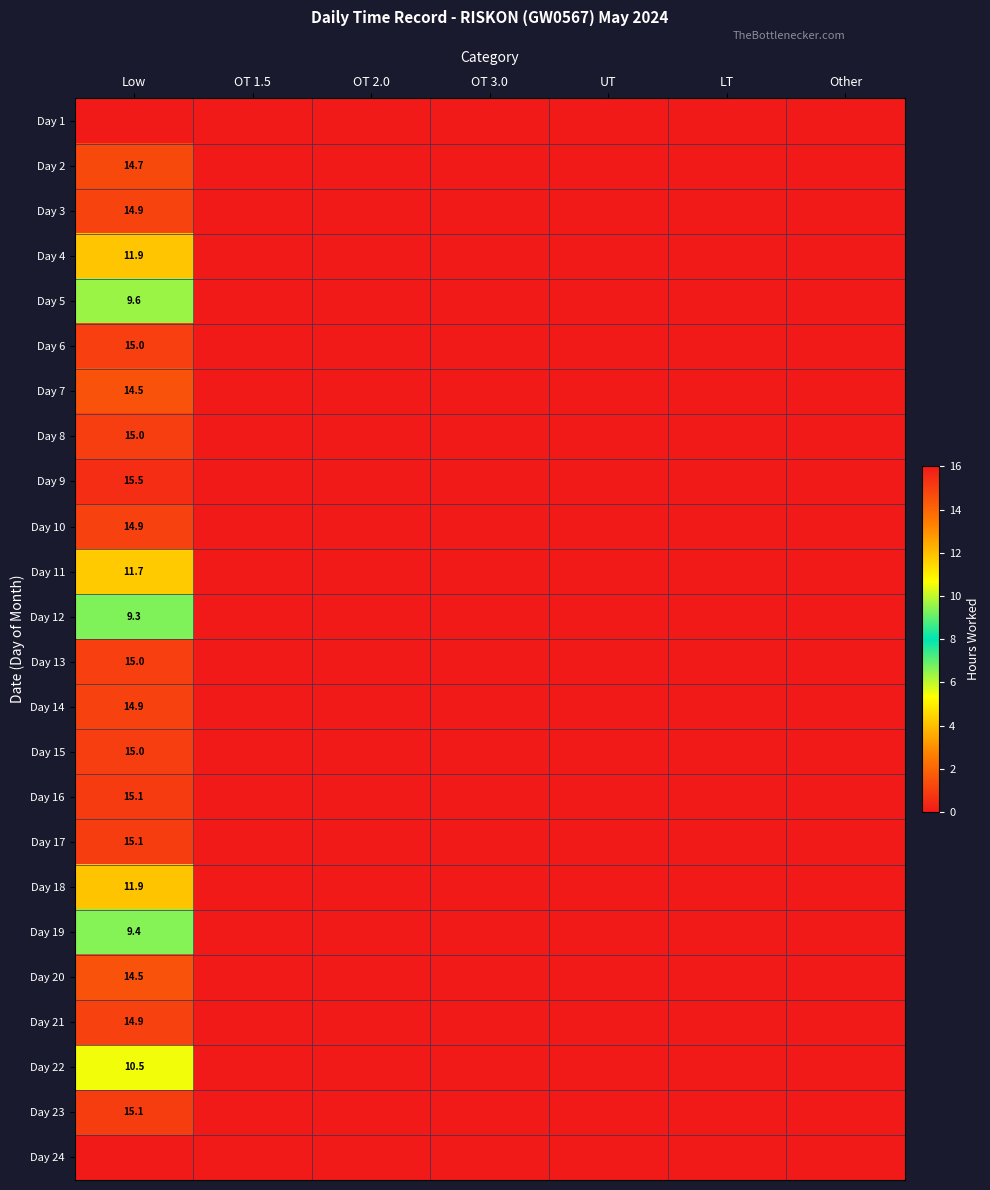

How many data points in Day 4 are above 0?

1